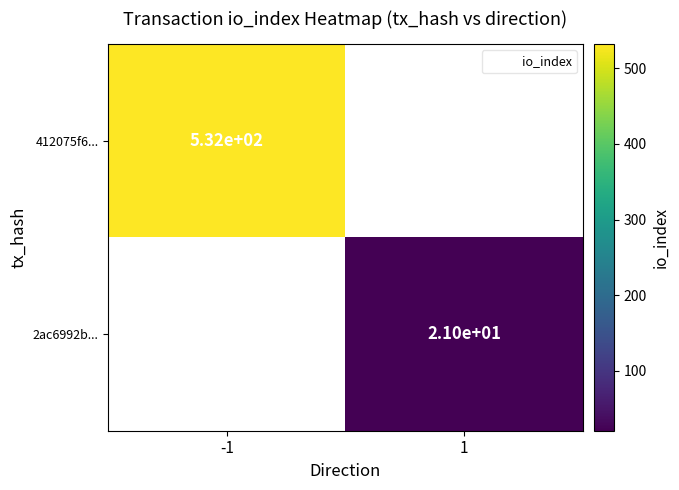

Is it true that 412075f6... equals 922.5 at -1?

False